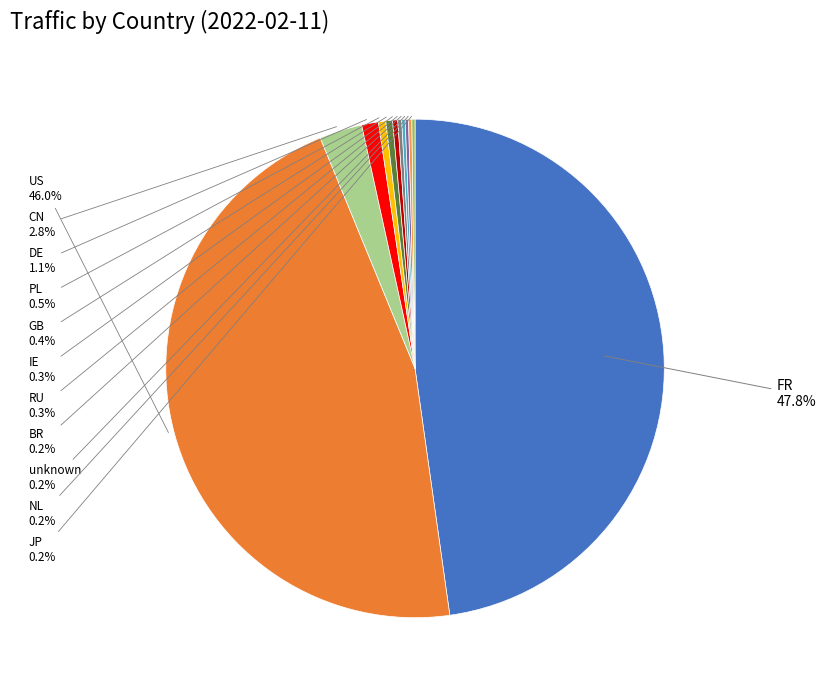

To the nearest percent, what percentage of the pie is US?

46%